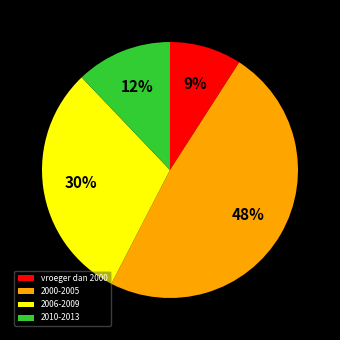

To the nearest percent, what portion does 2006-2009 represent?

30%